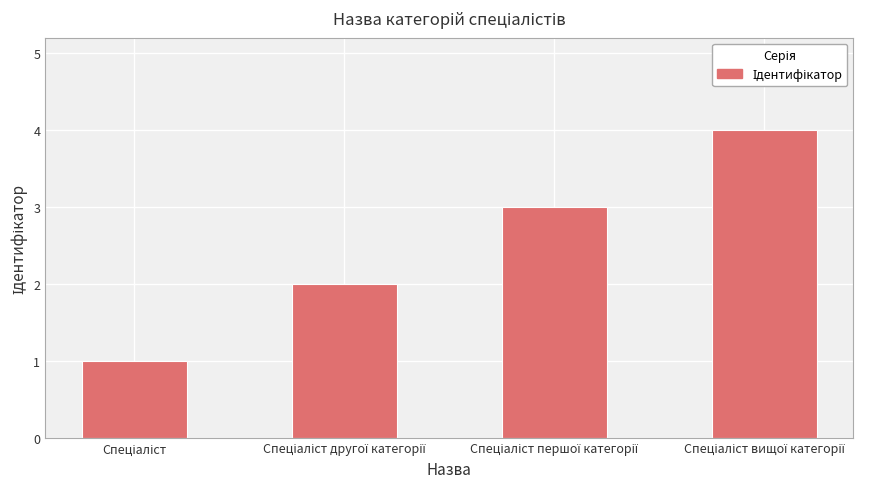

What is the greatest value displayed?

4